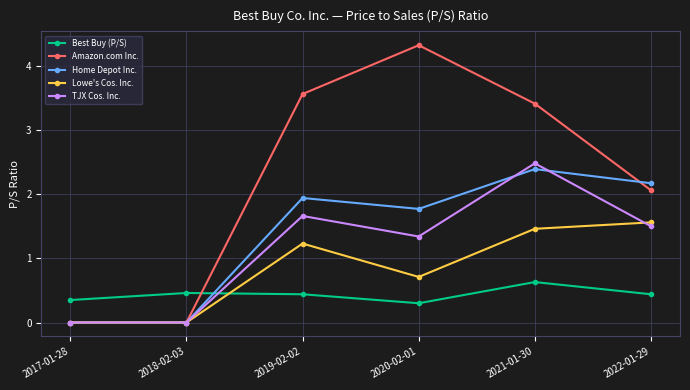

Which series has the largest range (max minus min)?

Amazon.com Inc.